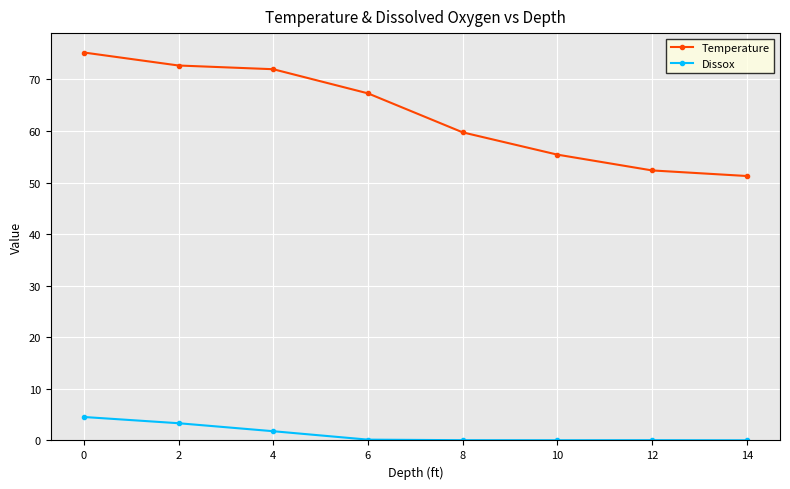

What is the average value of the Temperature series?

63.2